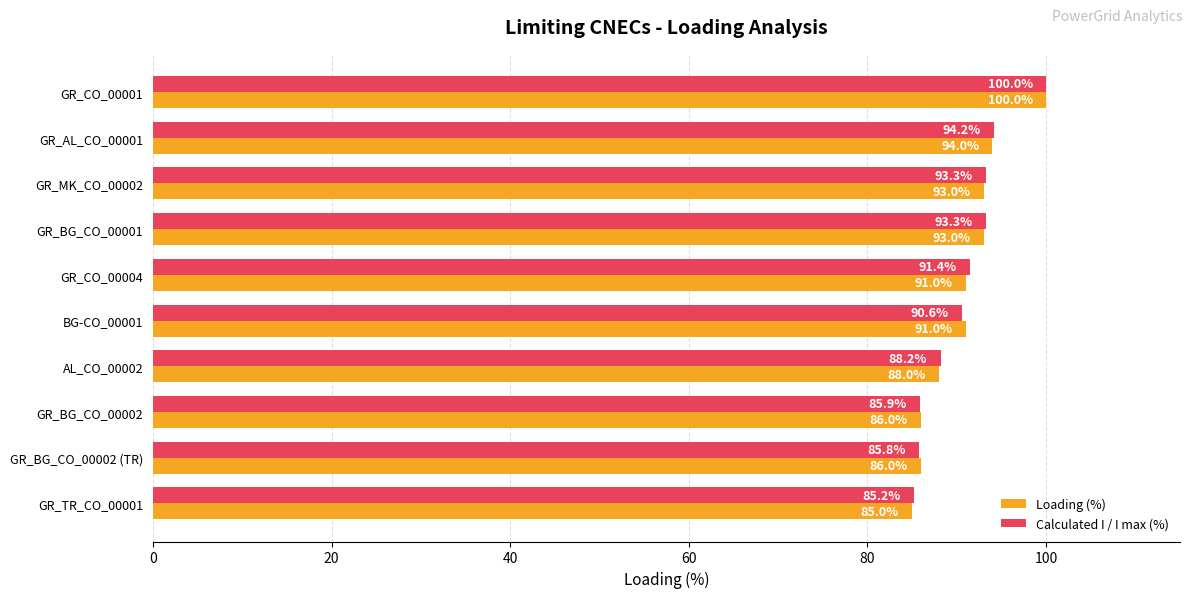

What is the sum of all Calculated I / I max (%) values?

907.9